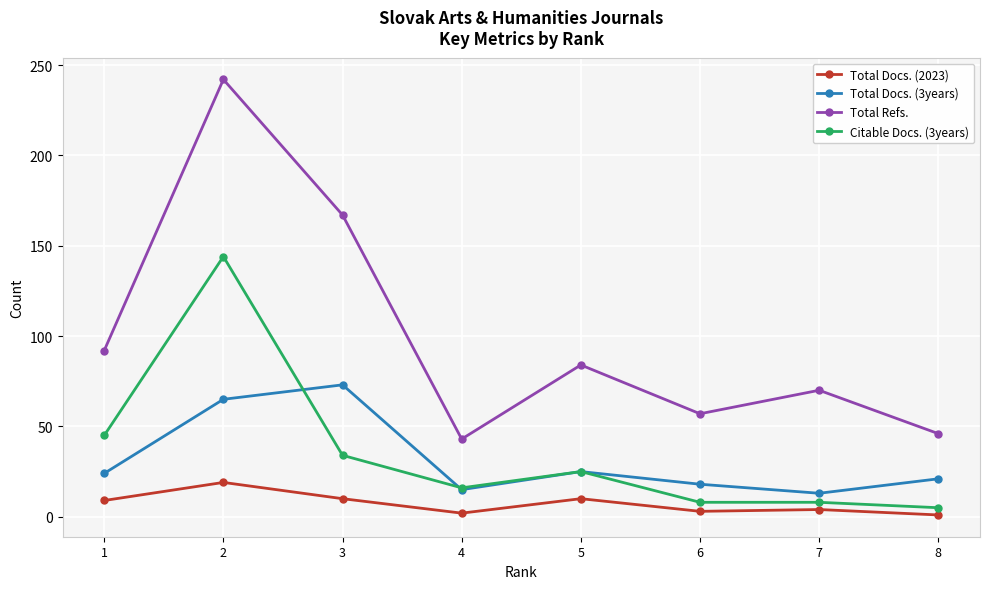

Which series has the widest spread of values?

Total Refs.